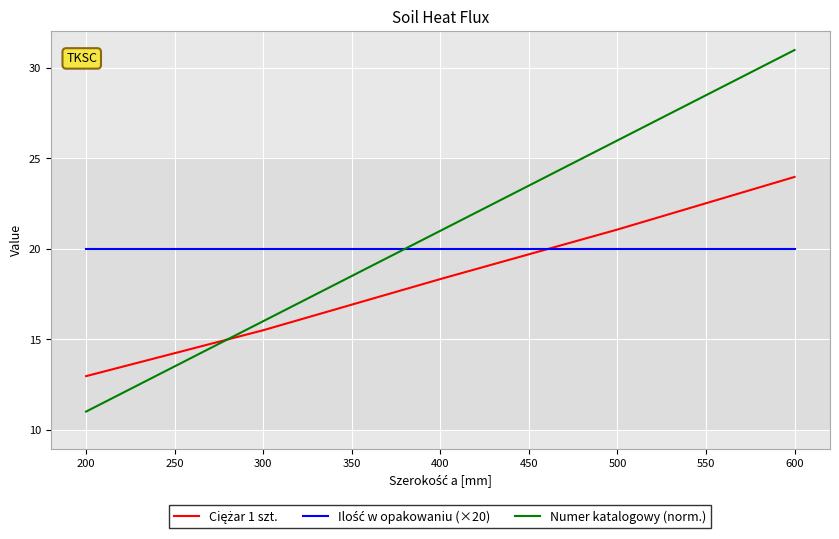

Which category has the highest value in the Numer katalogowy (norm.) series?

600